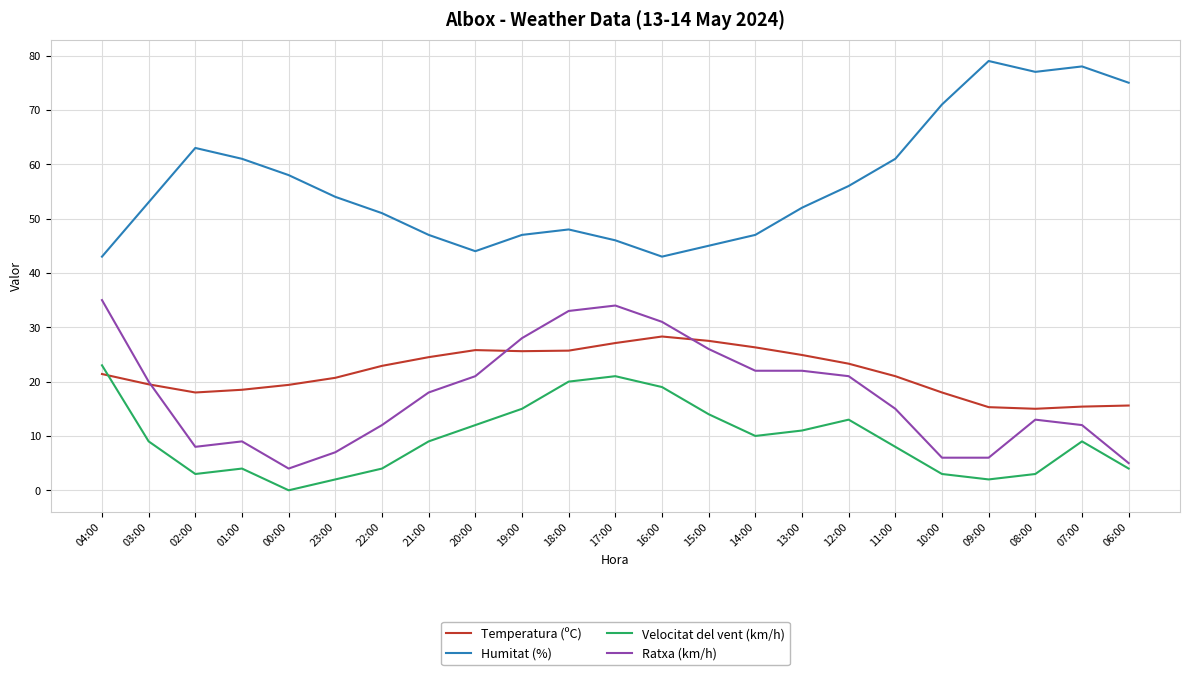

What is the difference between the second highest and second lowest values in the Velocitat del vent (km/h) series?

19.0